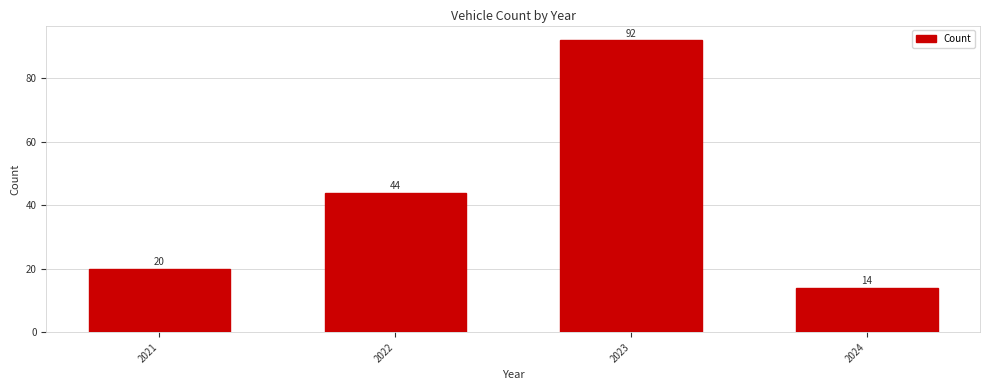

Reading right to left, what are all the values shown in this chart?

14	92	44	20